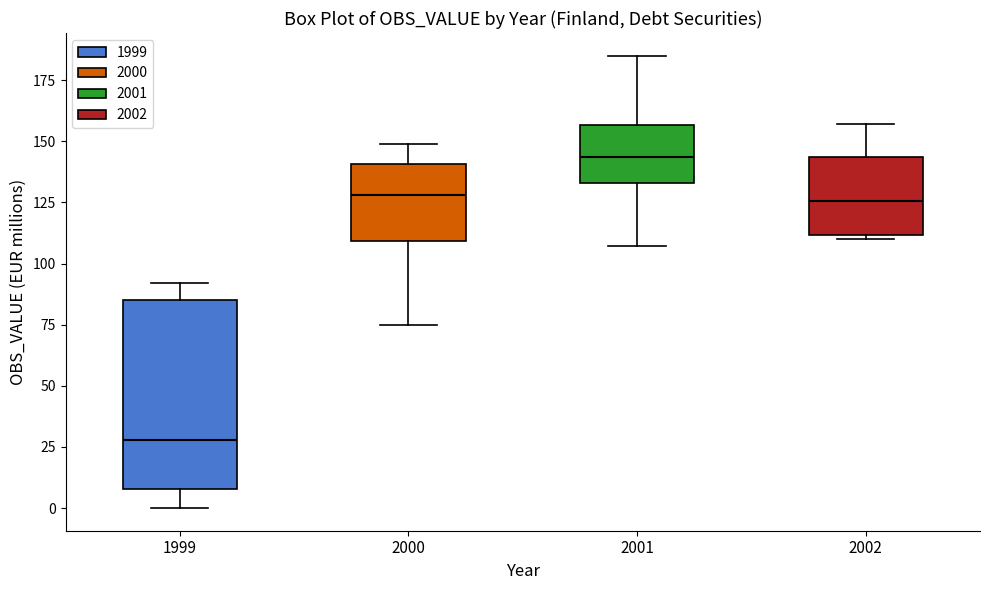

Reading left to right, read every box against the y-axis: the position of its median line, the range the box covers, and the ends of its whiskers. The values are not printed on the chart, so give them approximately, as read against the axis.

1999: median 30, box 10 to 85, whiskers 0 to 90
2000: median 130, box 110 to 140, whiskers 75 to 150
2001: median 145, box 135 to 155, whiskers 105 to 185
2002: median 125, box 110 to 145, whiskers 110 to 155